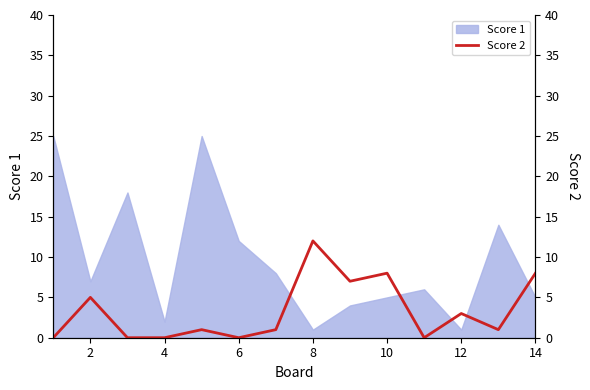

True or false: Score 1 has a value of 12 at 6.

True